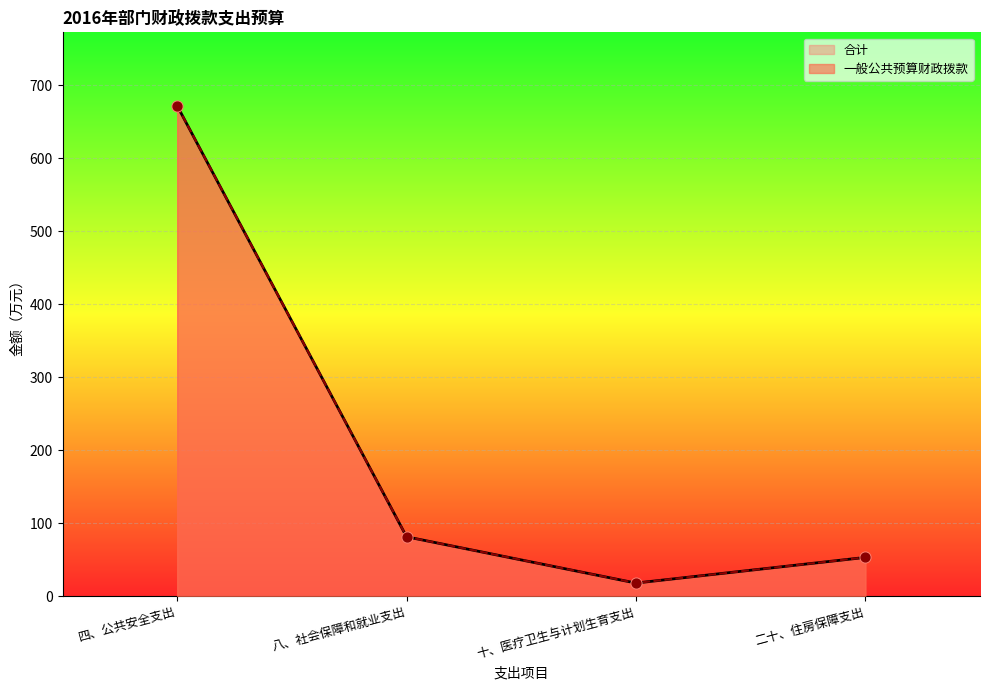

Which series contains the highest Y value?

一般公共预算财政拨款